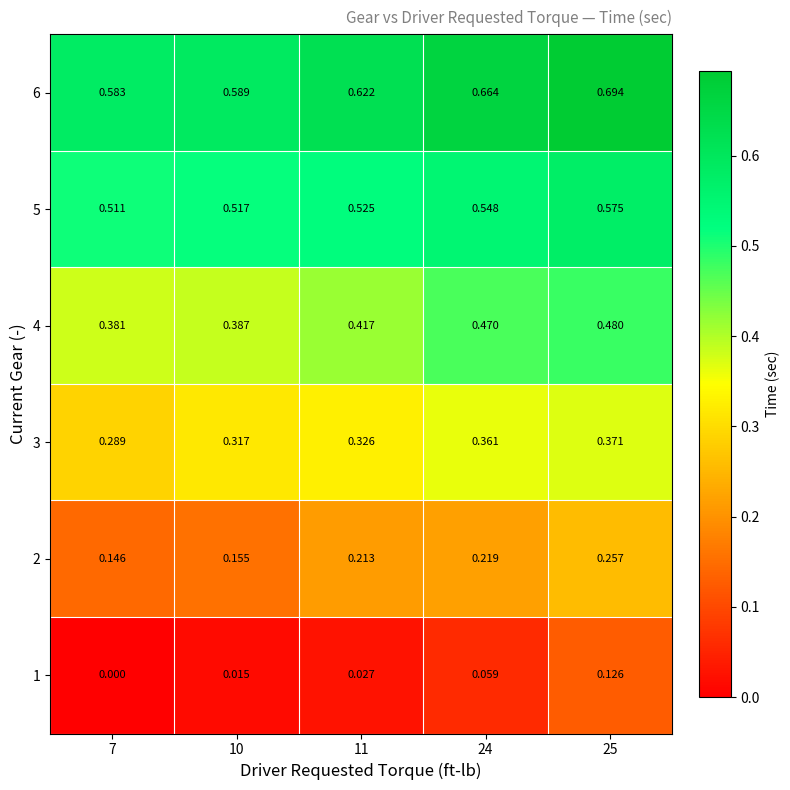

Count the number of categories in the chart.

5